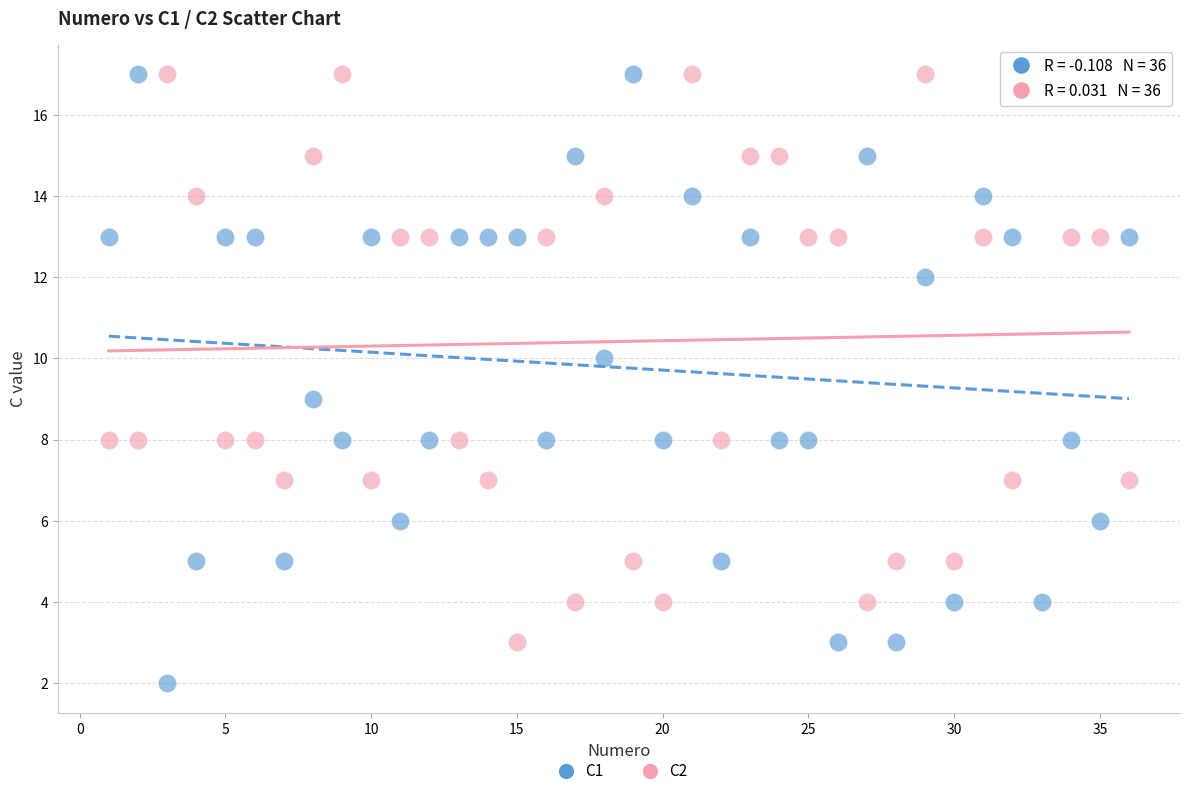

Across all data points, what is the range of X values (max minus min)?

35